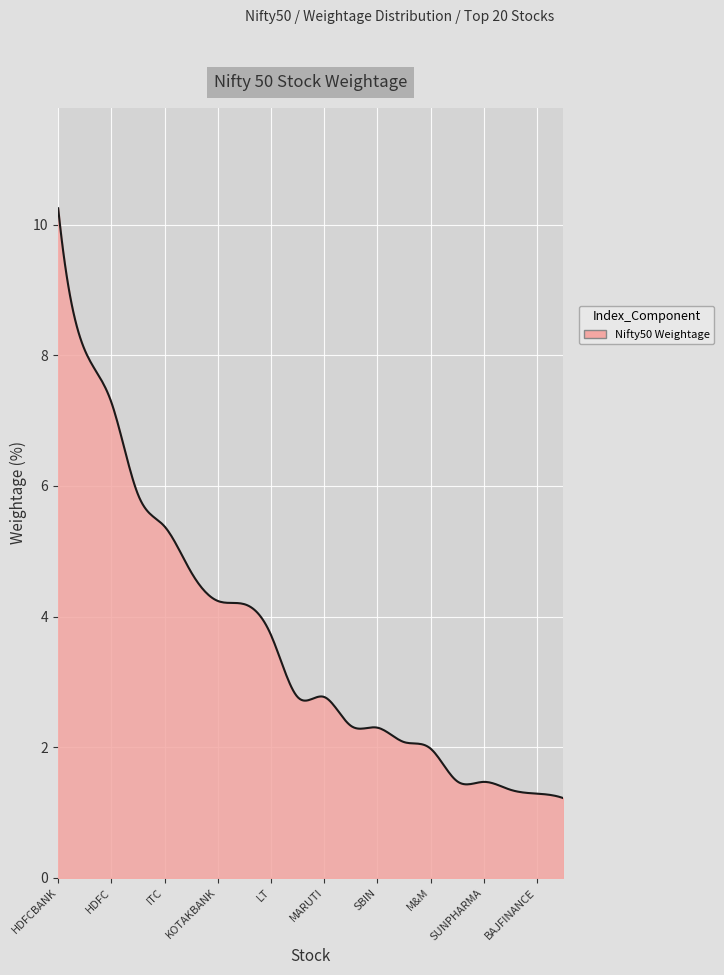

How many lines are shown in the chart?

1